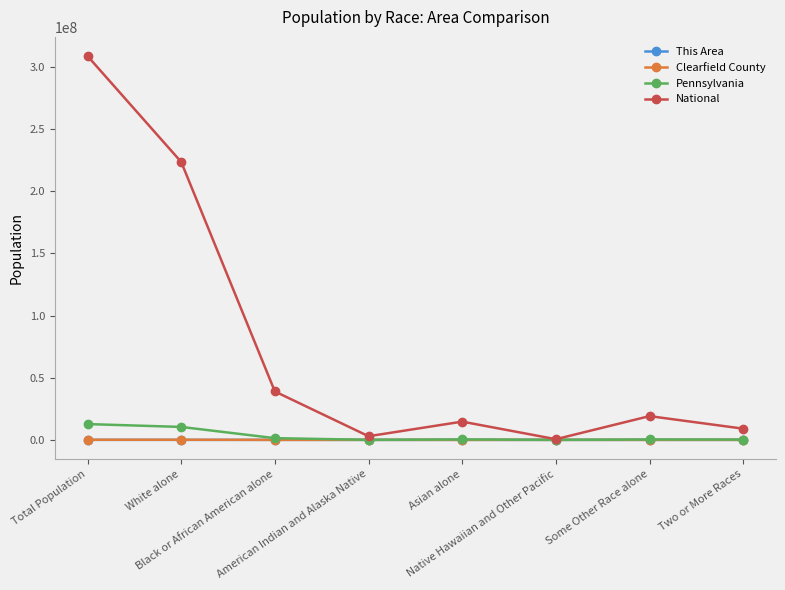

Is it true that Pennsylvania equals 300983 at Some Other Race alone?

True